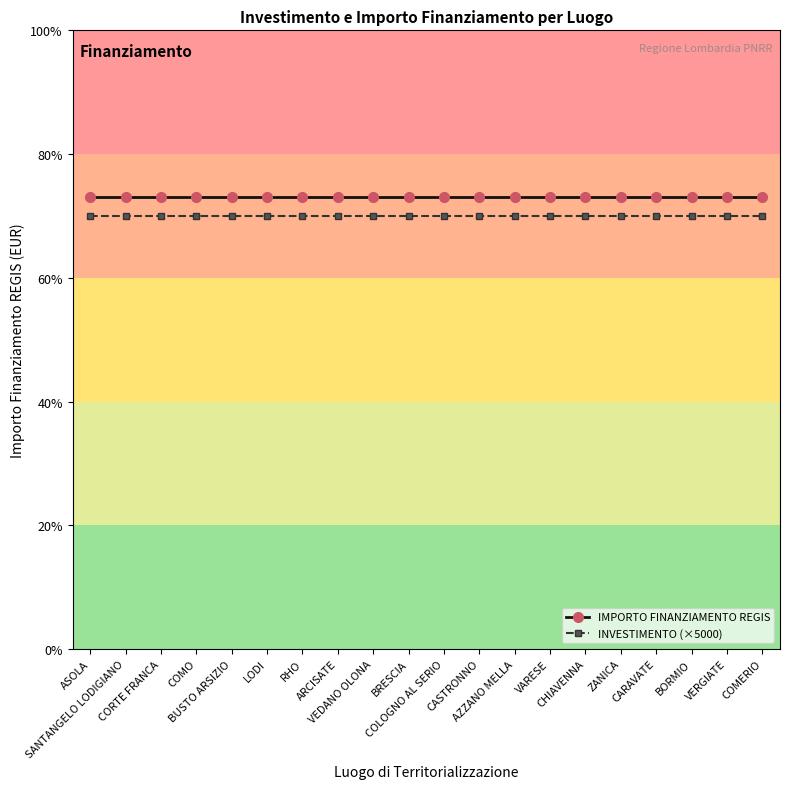

What is the maximum value shown in the chart?

7301